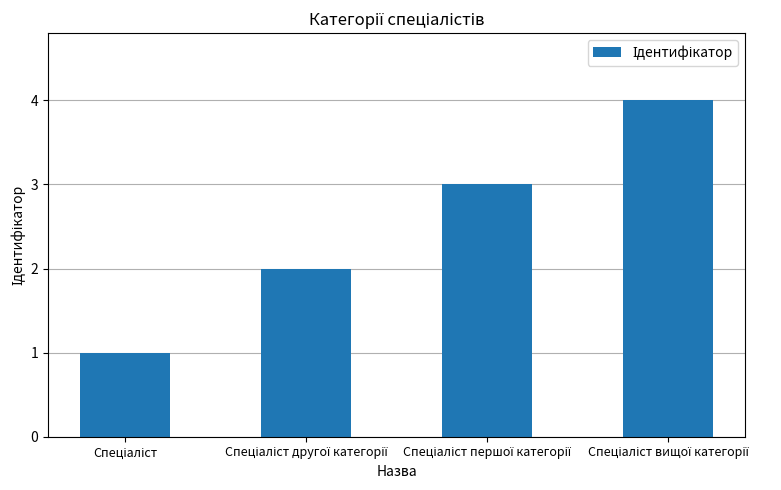

What is the sum of all values?

10